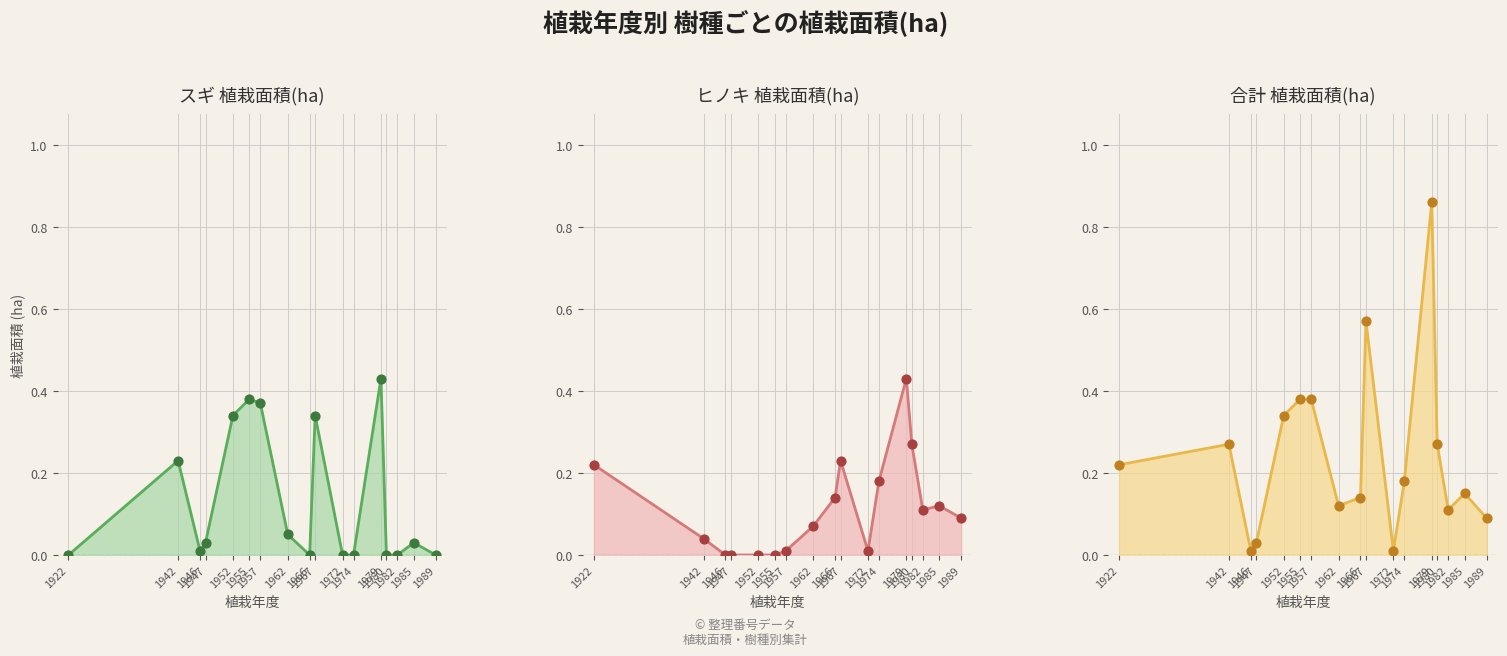

Which series reaches the minimum Y coordinate?

スギ 植栽面積(ha)